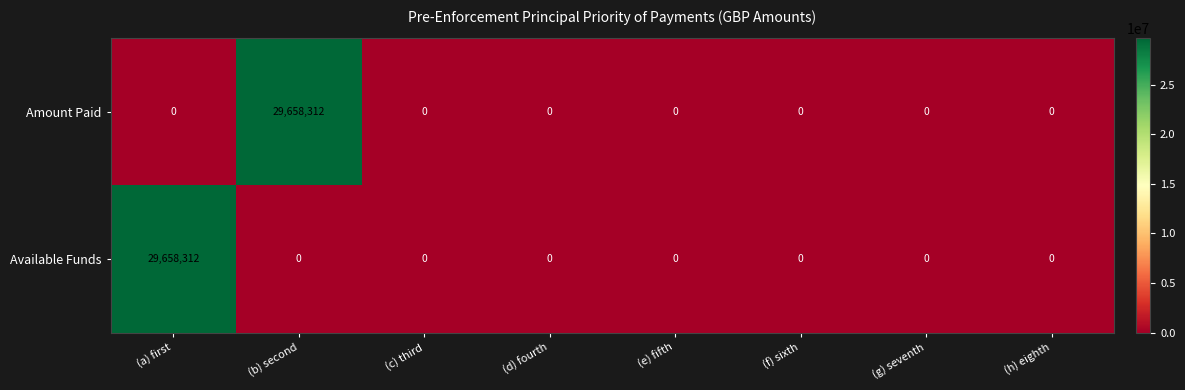

Is it true that Available Funds equals 10106100 at (c) third?

False